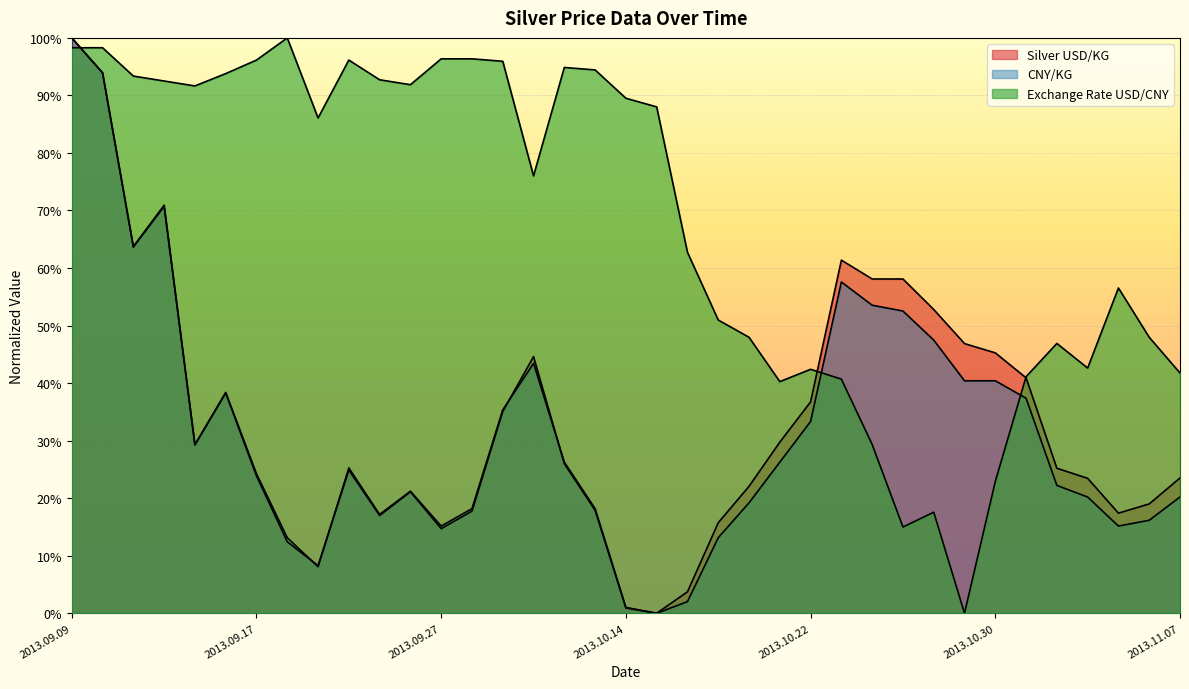

Read the Exchange Rate USD/CNY value at 2013.09.11.

0.9